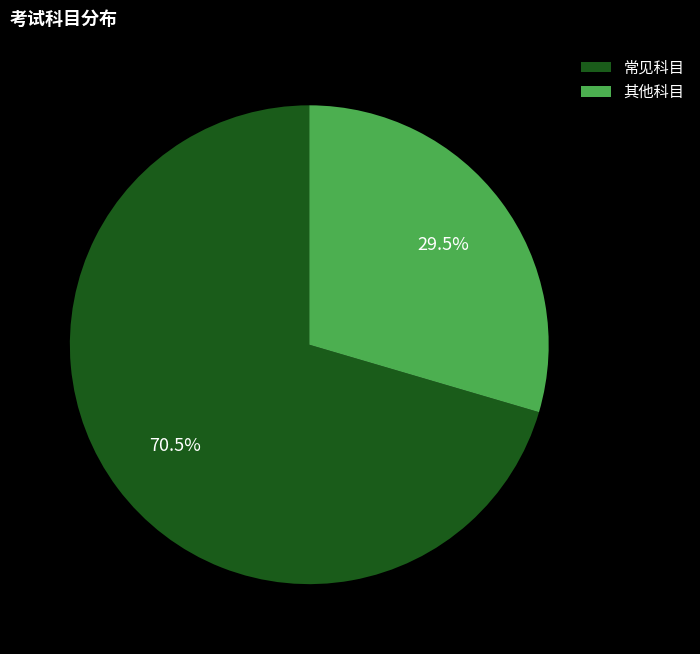

Which category accounts for the majority?

常见科目